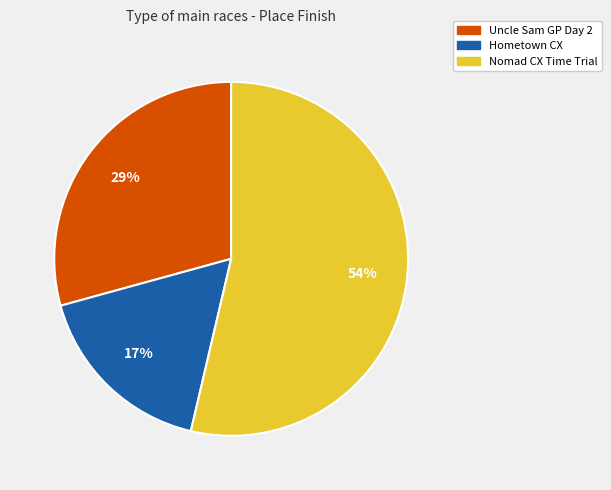

Which slice is the largest?

Nomad CX Time Trial